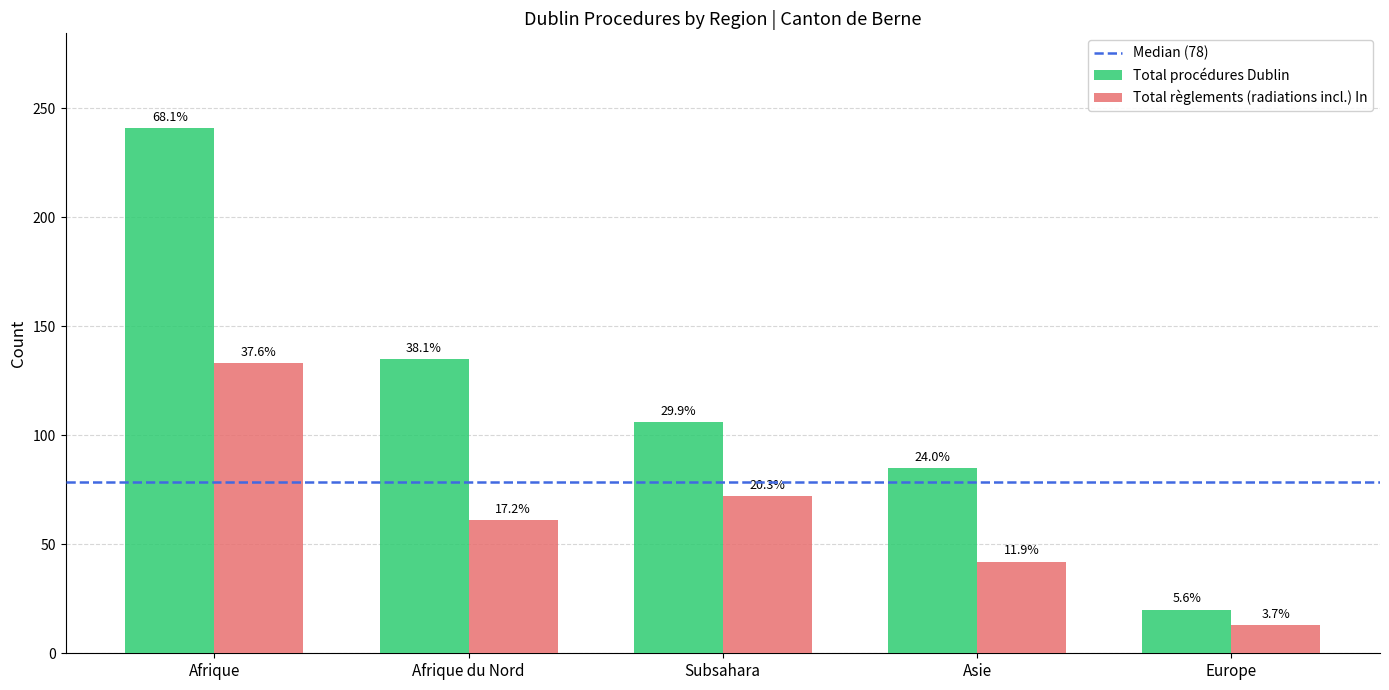

What is the label of the 5th bar from the left?

Europe